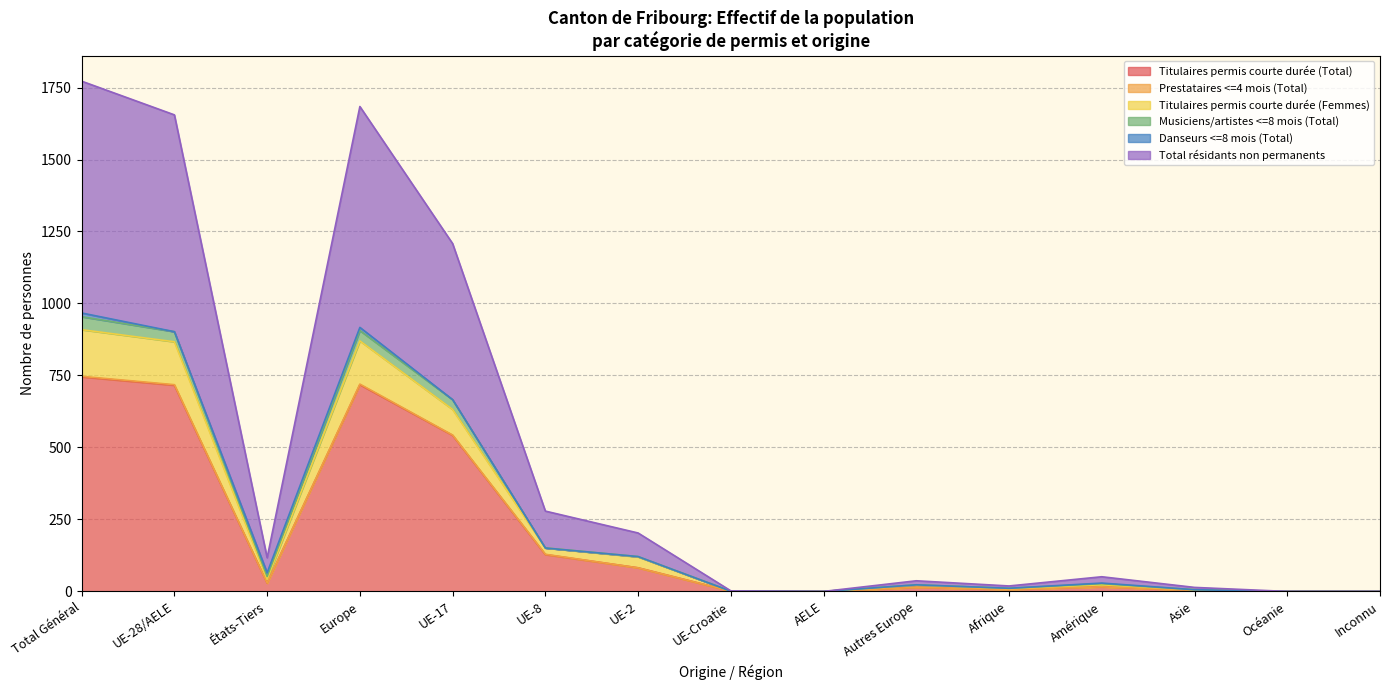

Where is Titulaires permis courte durée (Total) nearest to the value 372?

UE-17